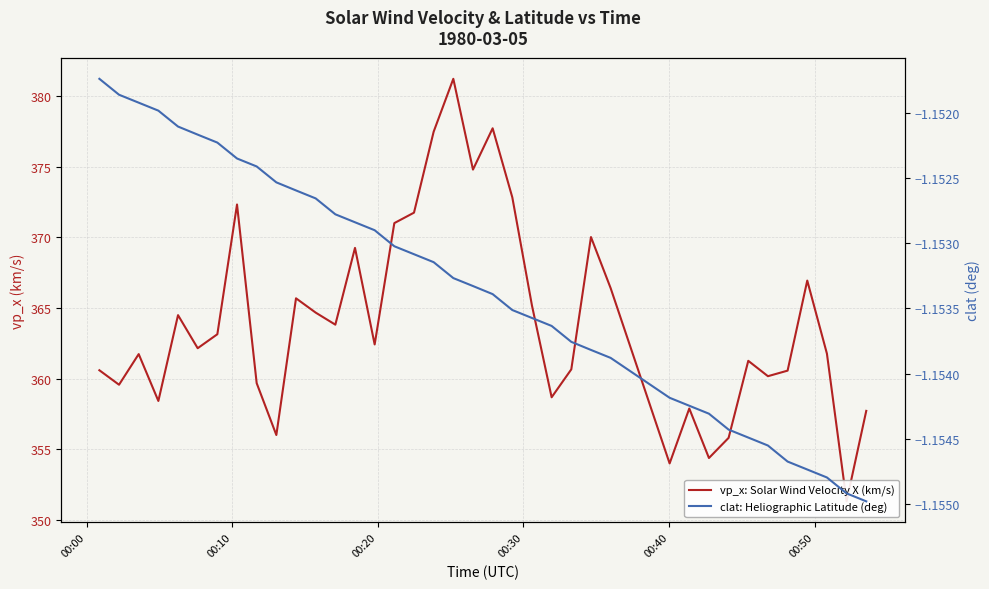

Which series has the largest total across all categories?

vp_x: Solar Wind Velocity X (km/s)